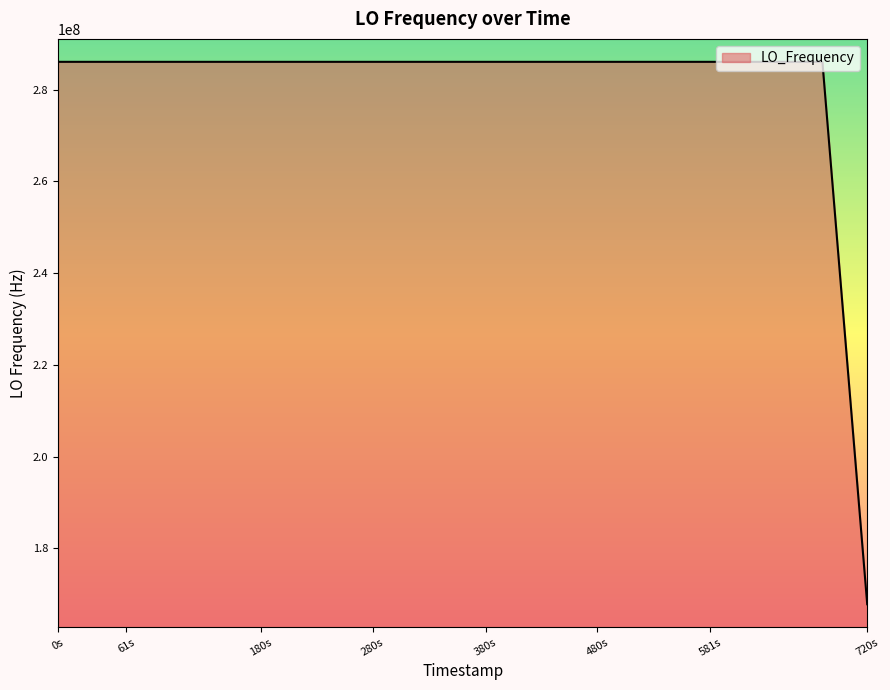

Does the chart have visible grid lines?

No